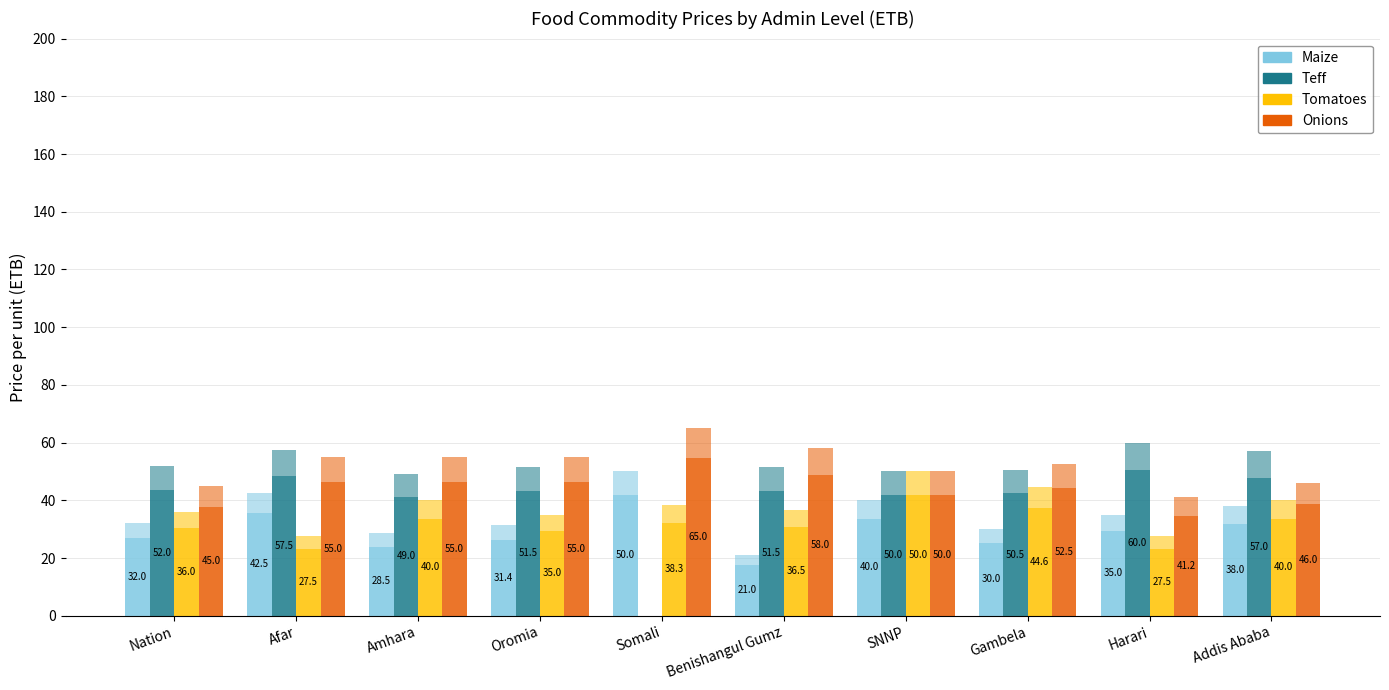

Rank the series at Nation from highest to lowest value.

Teff, Onions, Tomatoes, Maize